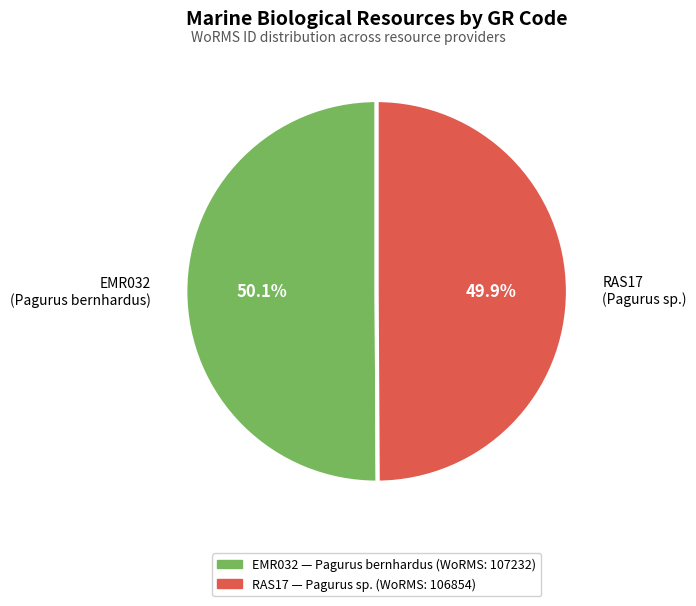

What is the total percentage of RAS17 (Pagurus sp.) and EMR032 (Pagurus bernhardus)?

100.0%